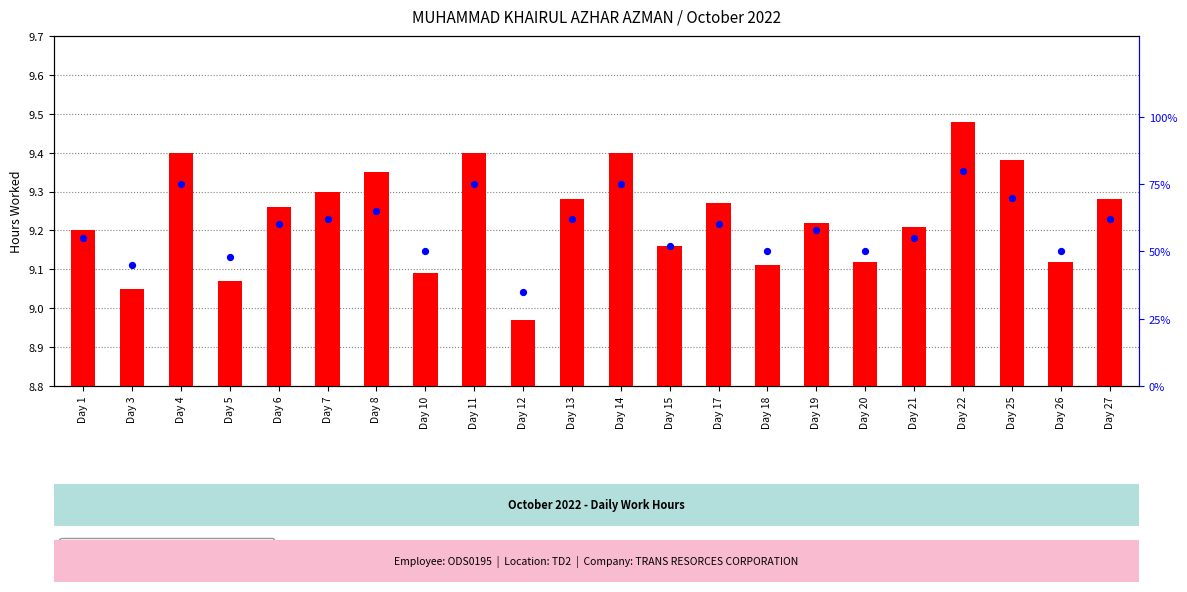

Which has a higher value, Day 5 or Day 14?

Day 14